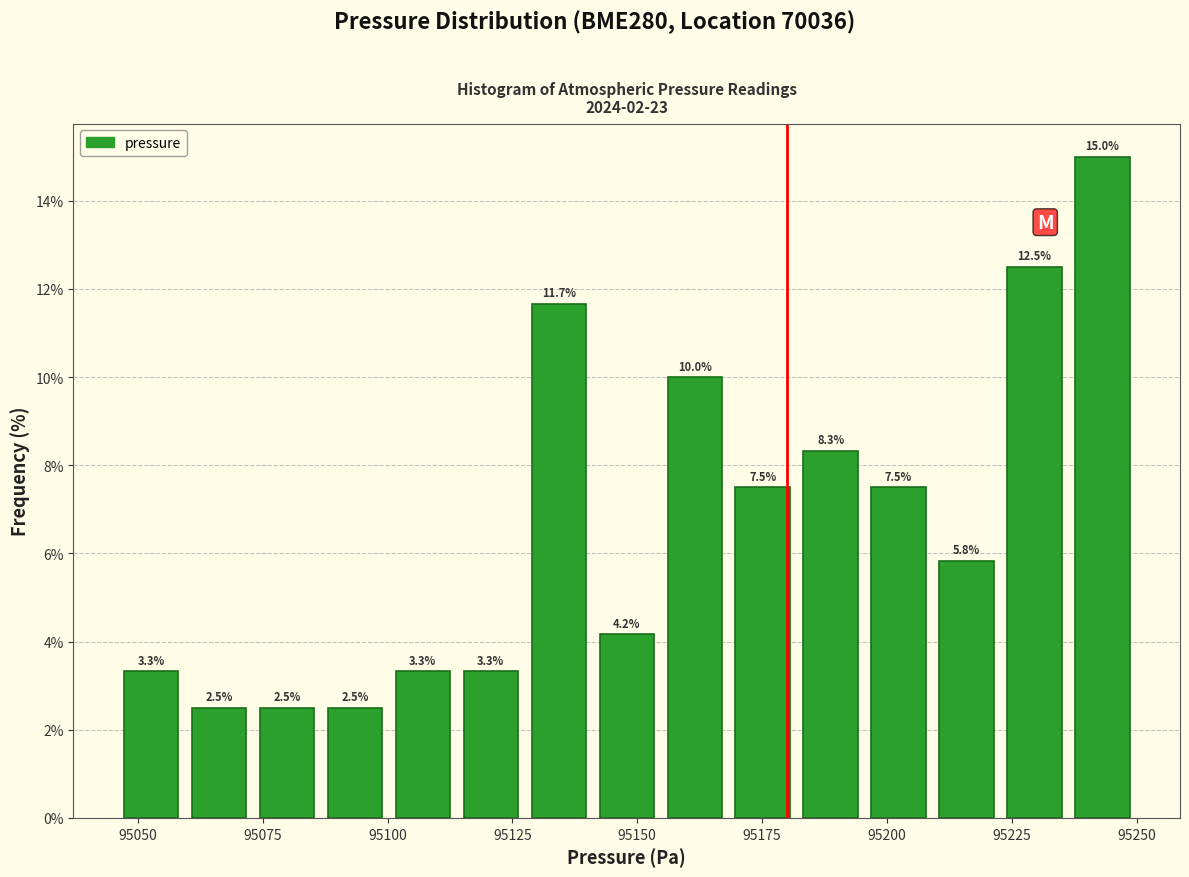

Read against the x-axis, roughly where is the centre of the tallest bar?

95245